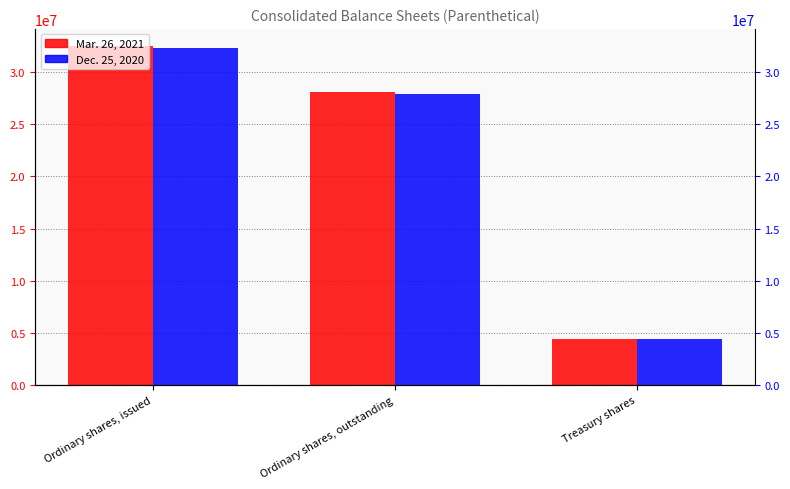

True or false: Mar. 26, 2021 has a value of 32507690 at Ordinary shares, issued.

True